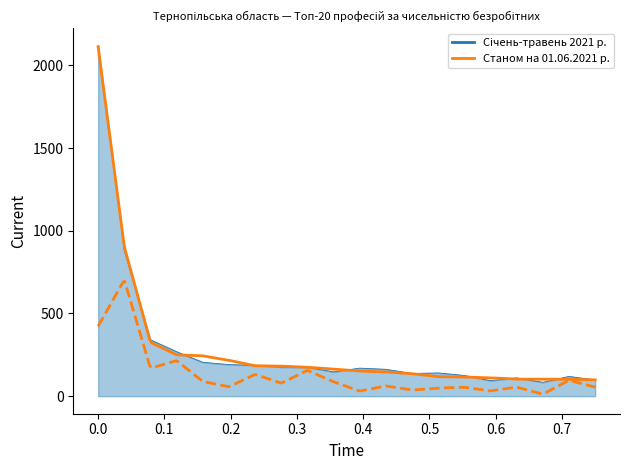

Is it true that the value at 16 is 93.8?

True